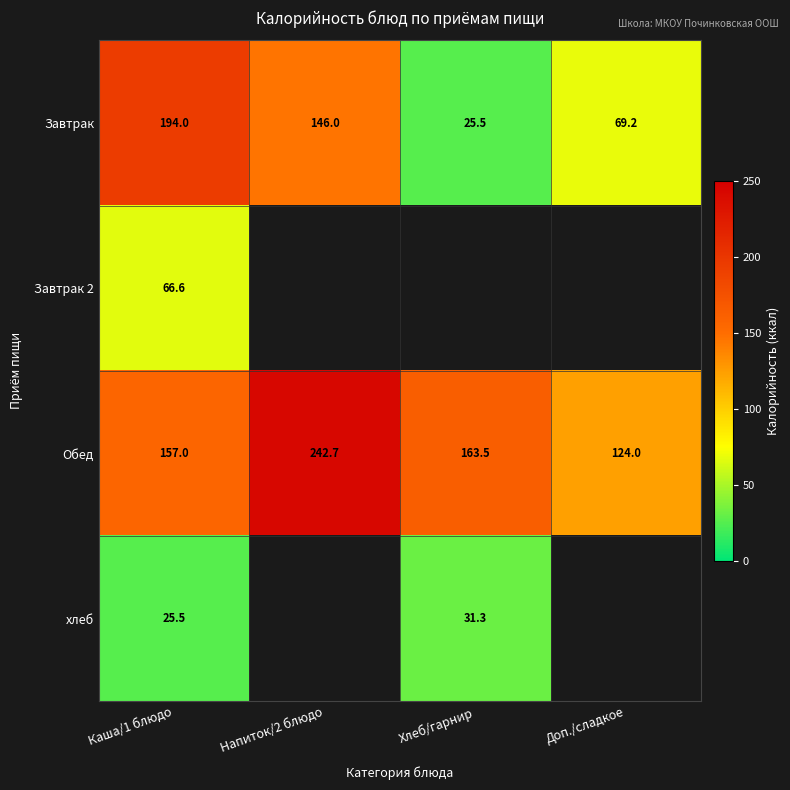

What is the spread (max minus min) of values at Каша/1 блюдо?

168.5